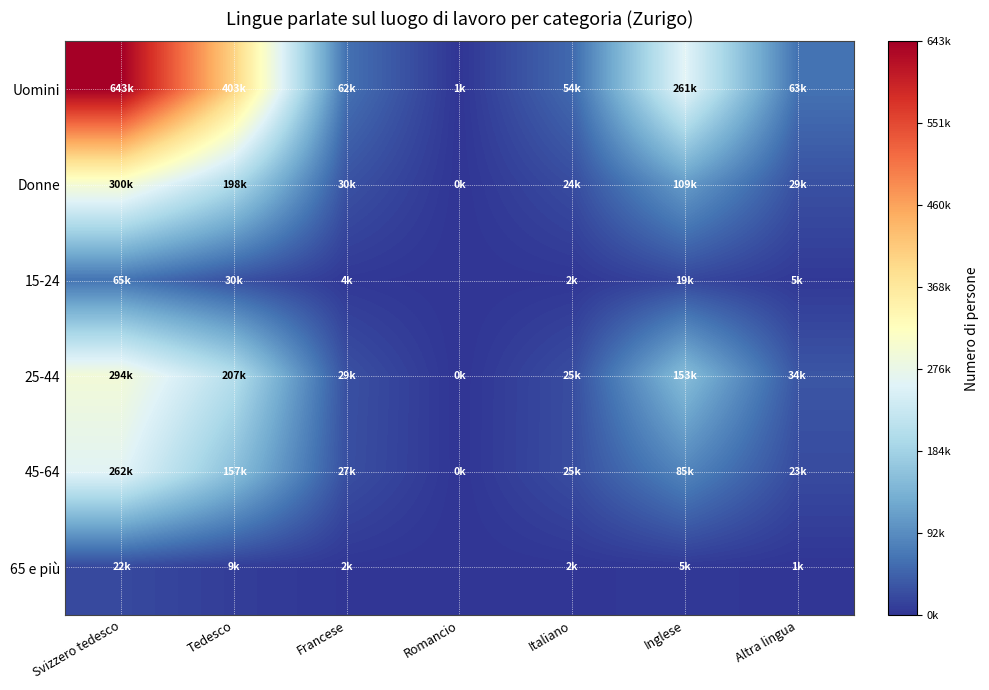

Reading left to right, what are all the values shown in this chart?

Uomini: Svizzero tedesco=643258.6	Tedesco=402834.4	Francese=62281.0	Romancio=711.3	Italiano=53931.9	Inglese=261477.1	Altra lingua=63399.0
Donne: Svizzero tedesco=300048.0	Tedesco=197677.9	Francese=30039.2	Romancio=365.3	Italiano=23805.4	Inglese=109054.6	Altra lingua=28508.1
15-24: Svizzero tedesco=65214.1	Tedesco=29532.3	Francese=4275.3	Romancio=0.0	Italiano=2436.7	Inglese=19375.9	Altra lingua=4954.1
25-44: Svizzero tedesco=294435.2	Tedesco=206730.4	Francese=28634.0	Romancio=246.4	Italiano=24767.3	Inglese=152677.8	Altra lingua=34348.5
45-64: Svizzero tedesco=262039.6	Tedesco=157326.3	Francese=27267.5	Romancio=464.9	Italiano=25112.5	Inglese=84886.2	Altra lingua=23271.7
65 e più: Svizzero tedesco=21569.6	Tedesco=9245.5	Francese=2104.1	Romancio=0.0	Italiano=1615.5	Inglese=4537.1	Altra lingua=824.7